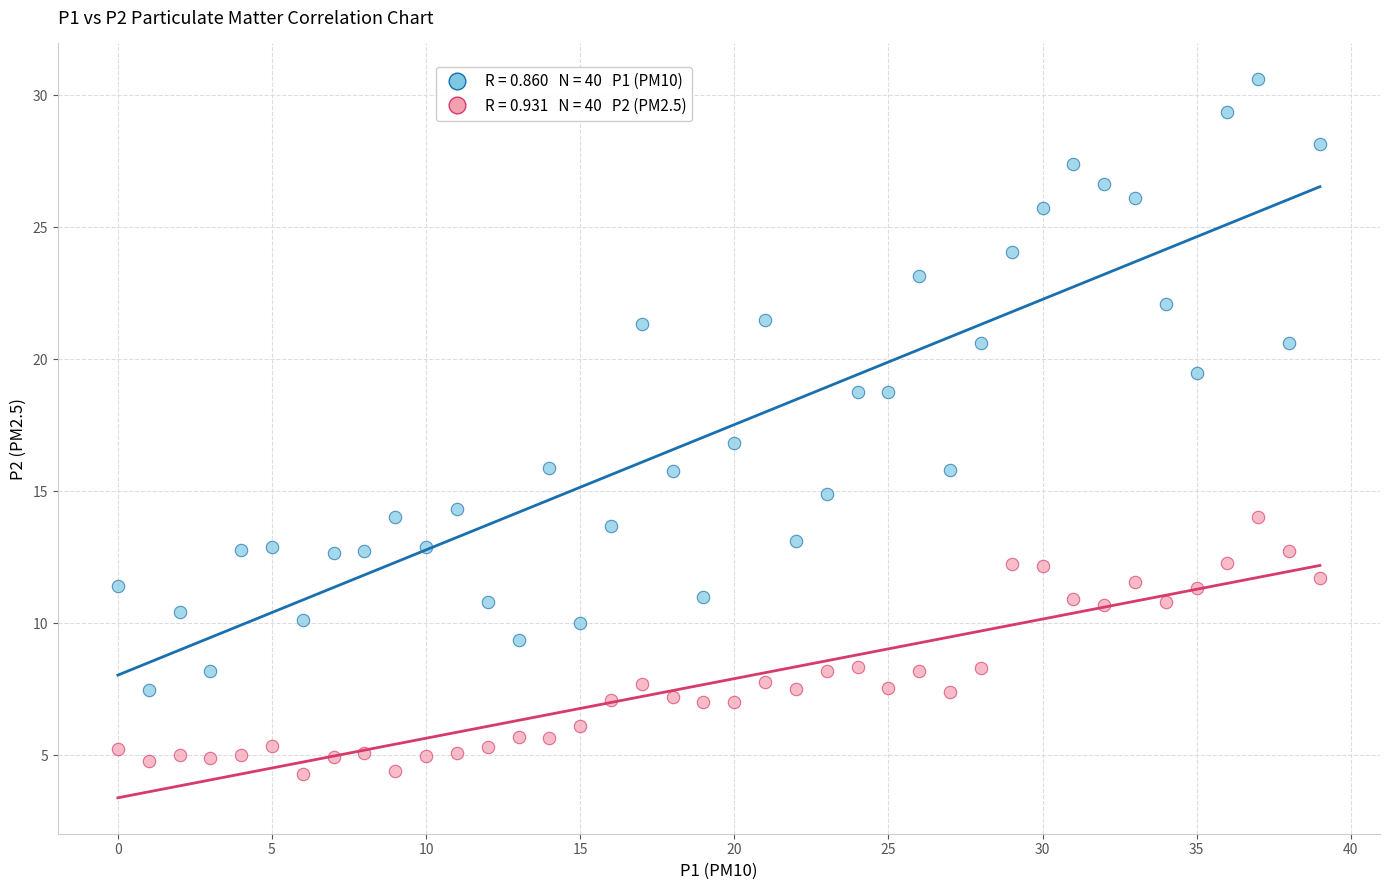

Across all data points, what is the range of Y values (max minus min)?

26.3